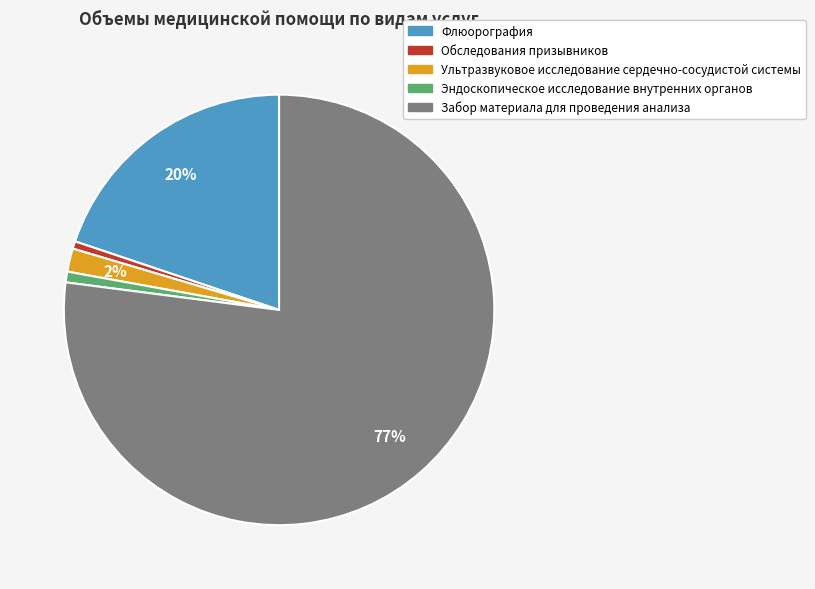

True or false: Флюорография accounts for 20% of the total.

True